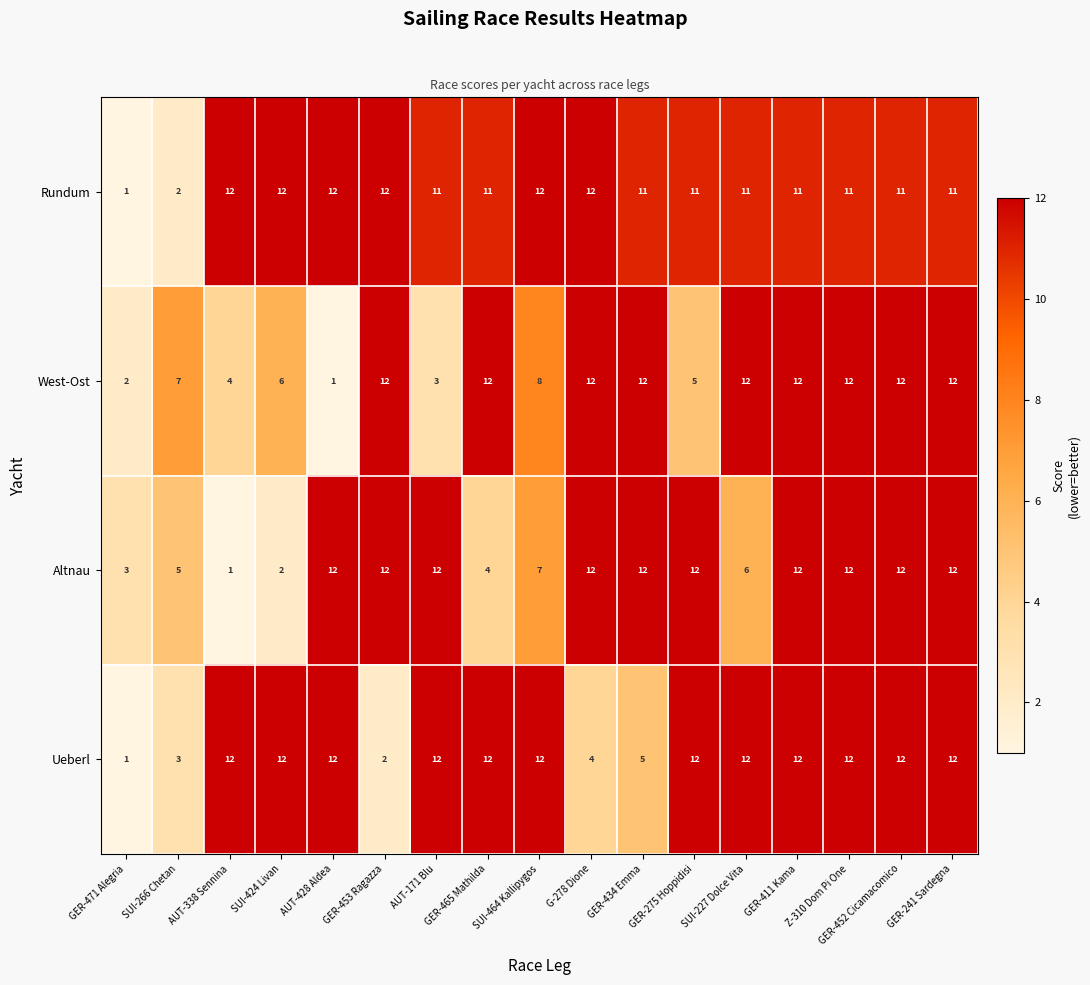

Is the value of Rundum at GER-434 Emma greater than the value of Altnau at AUT-428 Aldea?

No